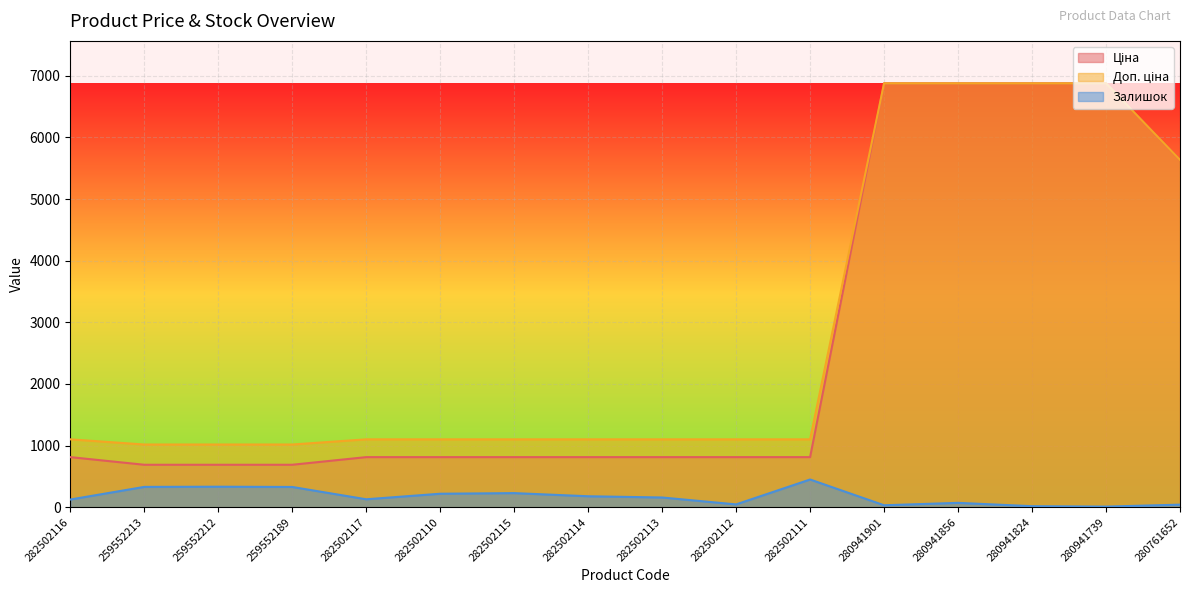

What is the sum of all Залишок values?

2698.0